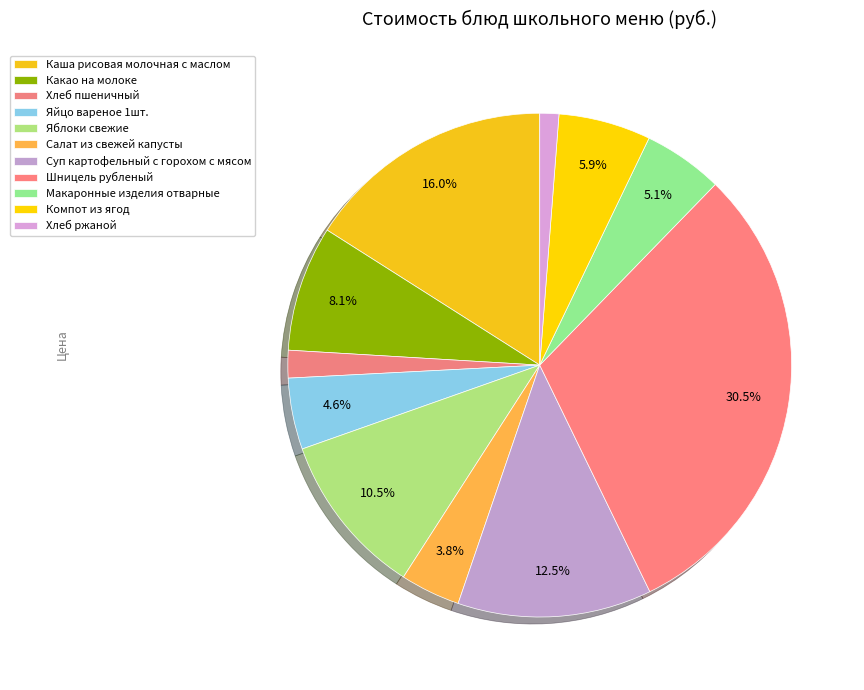

To the nearest percent, what portion does Суп картофельный с горохом с мясом represent?

12%